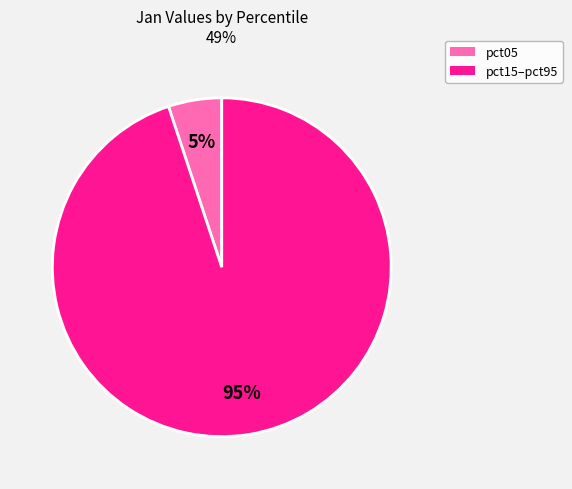

Is there any slice that represents more than half of the pie?

Yes